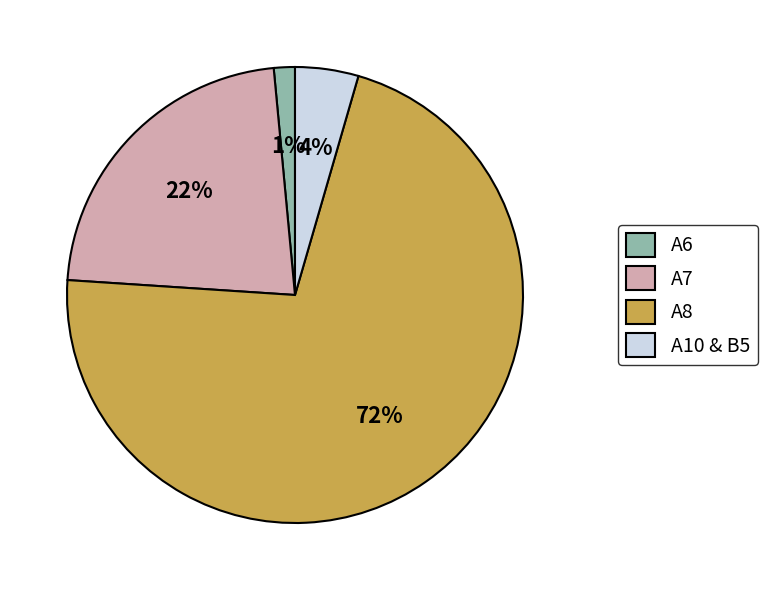

How many slices are in this pie chart?

4